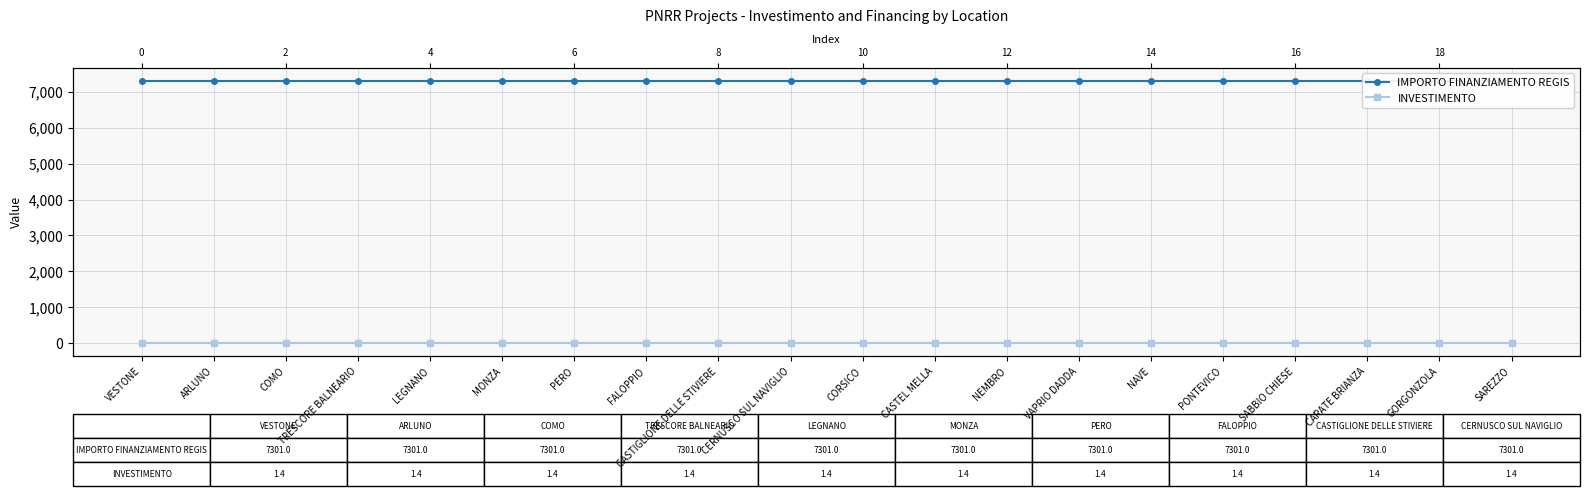

What is the label of the 16th point from the right?

LEGNANO